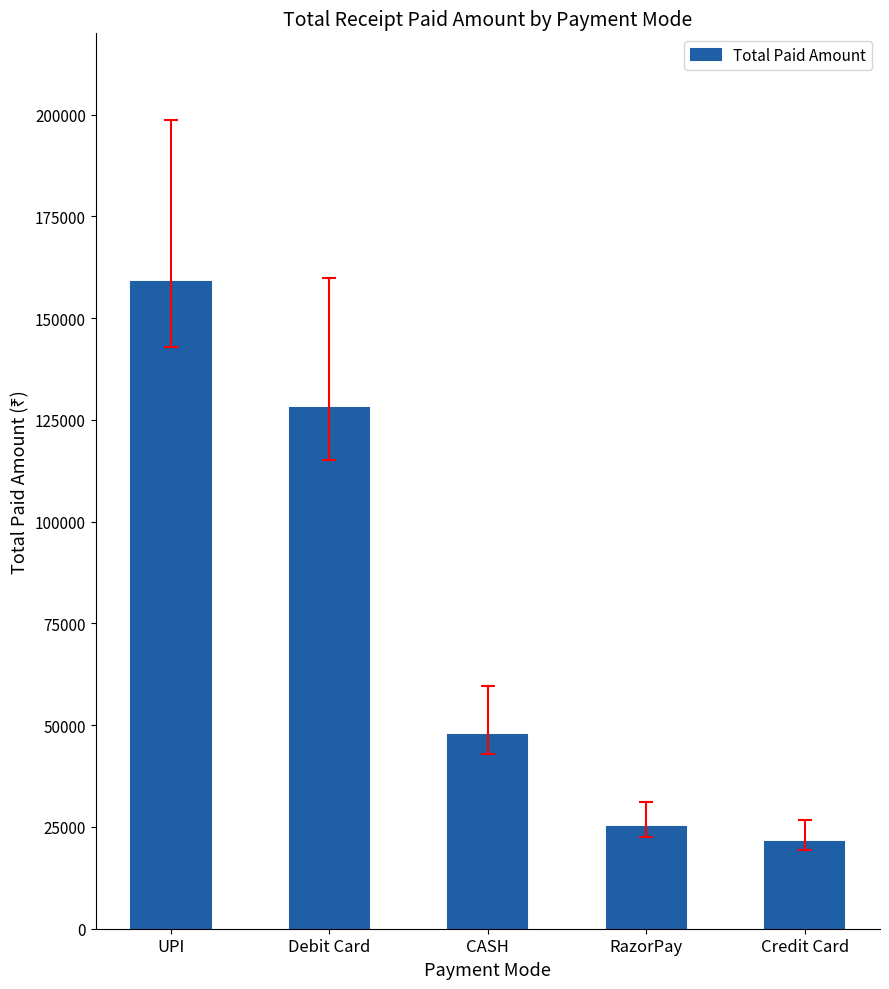

How many bars are there in total?

5